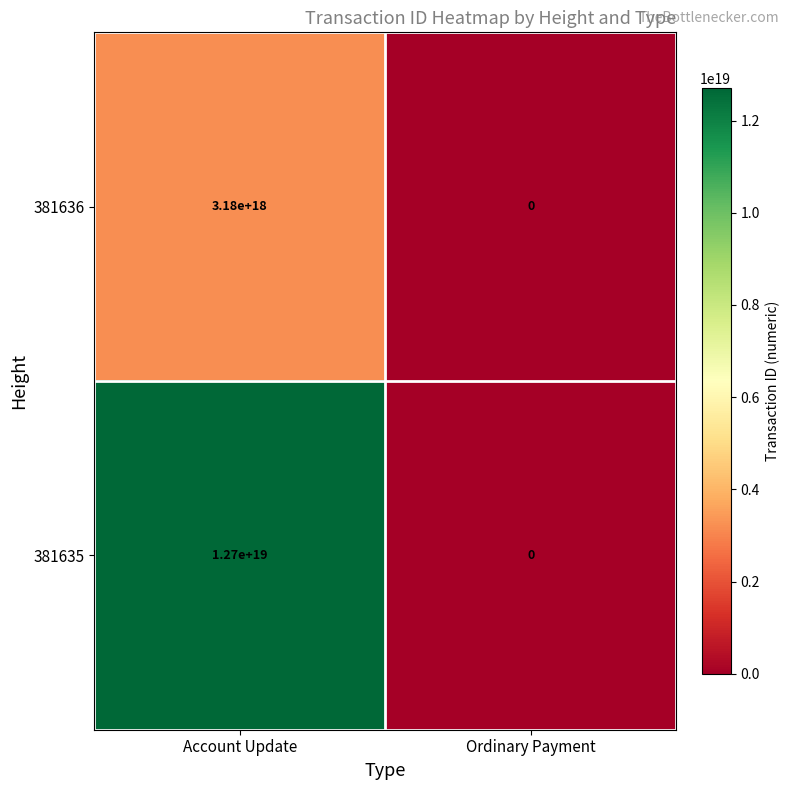

List the labels in order of 381636 value, largest first.

Account Update, Ordinary Payment